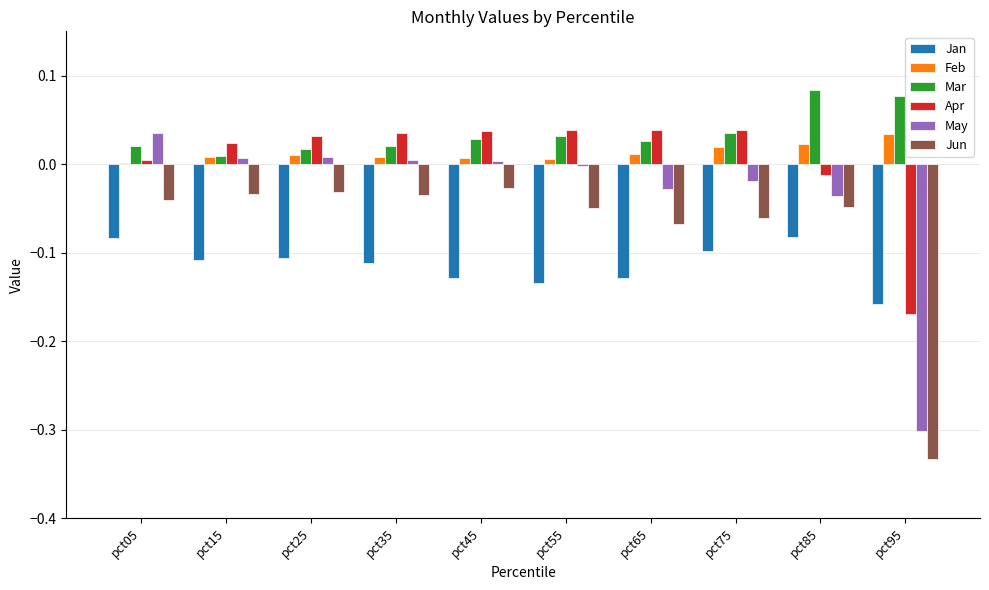

How many distinct data groups are displayed?

6